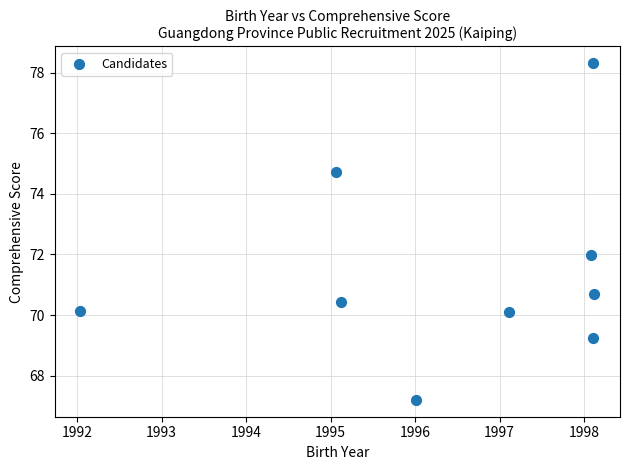

What is the average X value?

1996.4